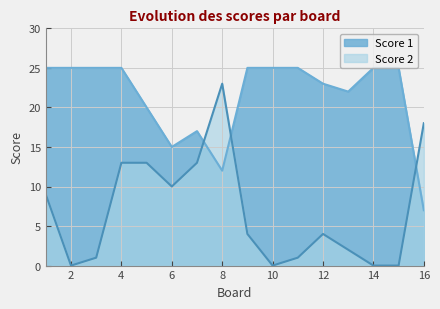

Where is the first local maximum for Score 1?

7